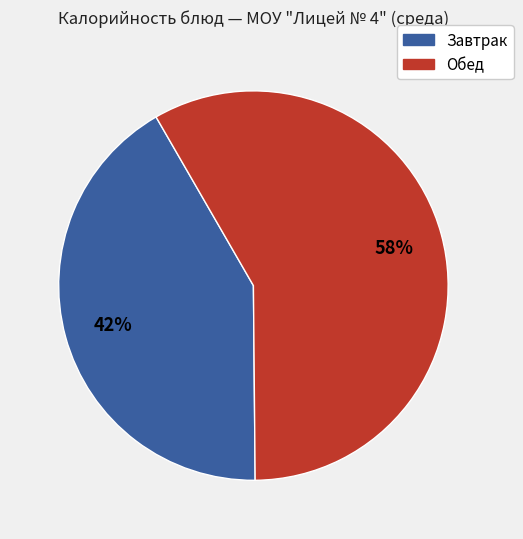

Is there a majority slice in this chart?

Yes